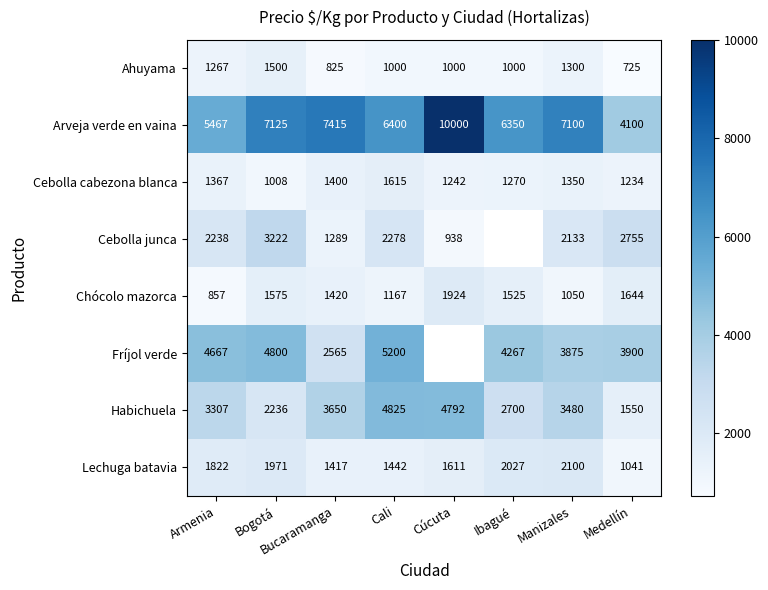

Rank the series by their maximum value, from lowest to highest.

Ahuyama, Cebolla cabezona blanca, Chócolo mazorca, Lechuga batavia, Cebolla junca, Habichuela, Fríjol verde, Arveja verde en vaina